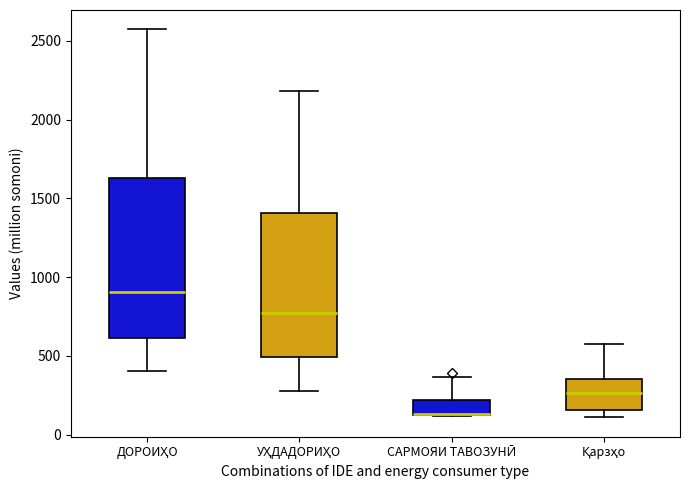

Which box is the tallest, from its lower edge to its upper edge?

ДОРОИҲО